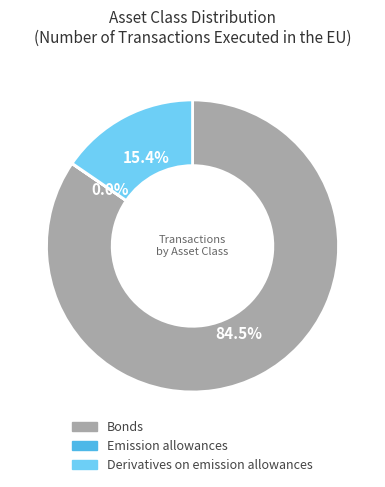

True or false: Derivatives on emission allowances accounts for 2% of the total.

False